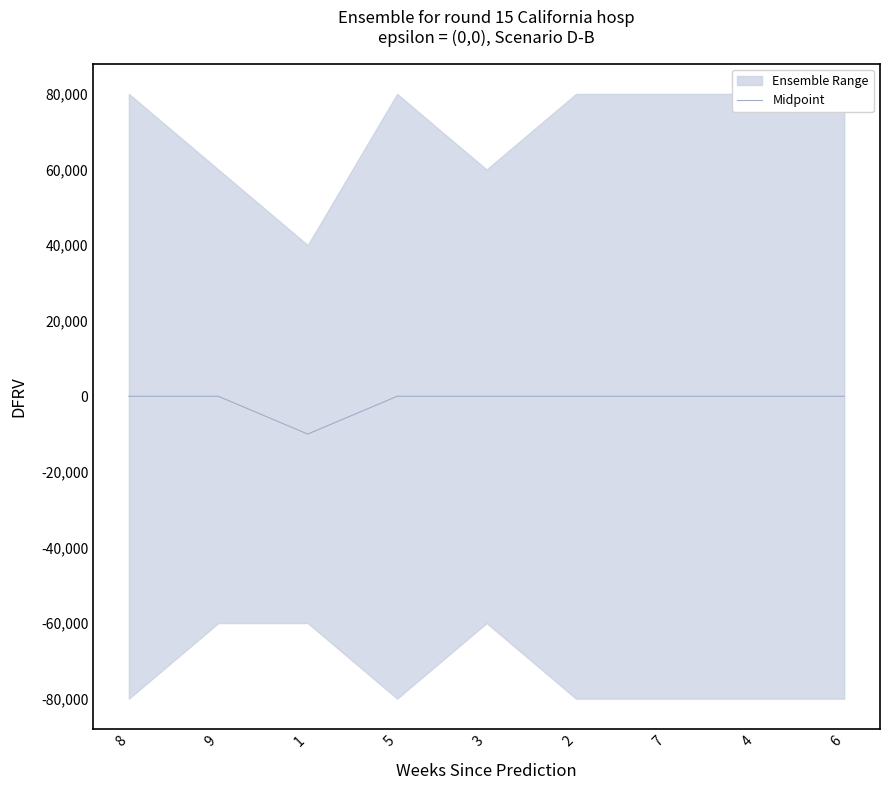

How many data points are less than 0?

1